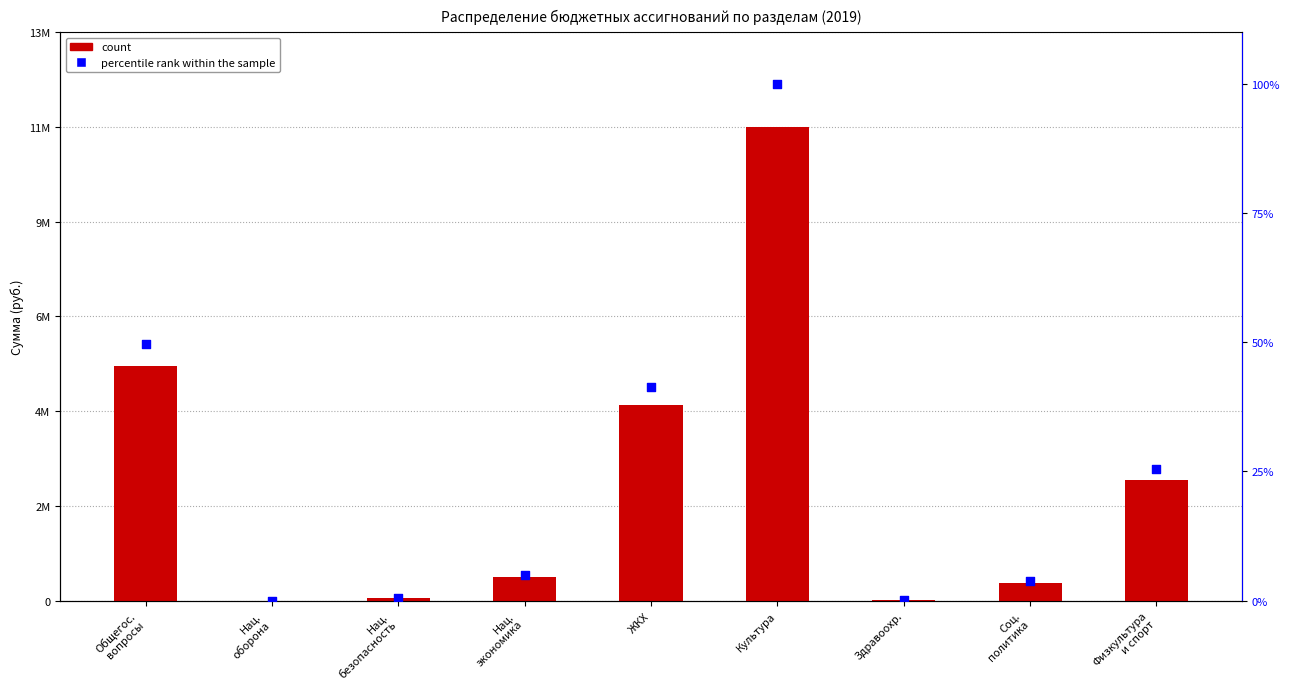

At which category is the sum across all series the highest?

Культура